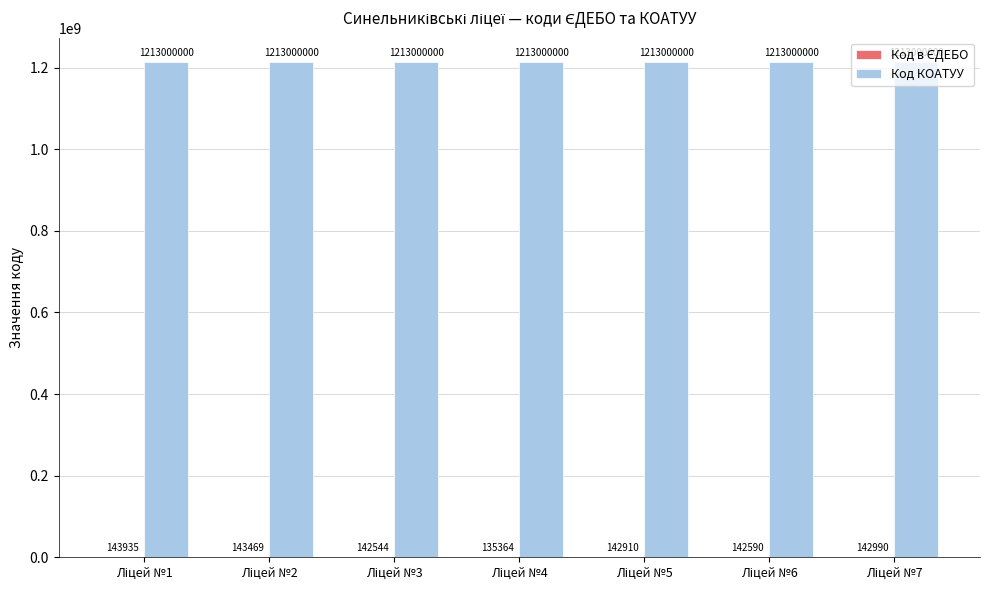

What is the maximum value shown in the chart?

1213000000